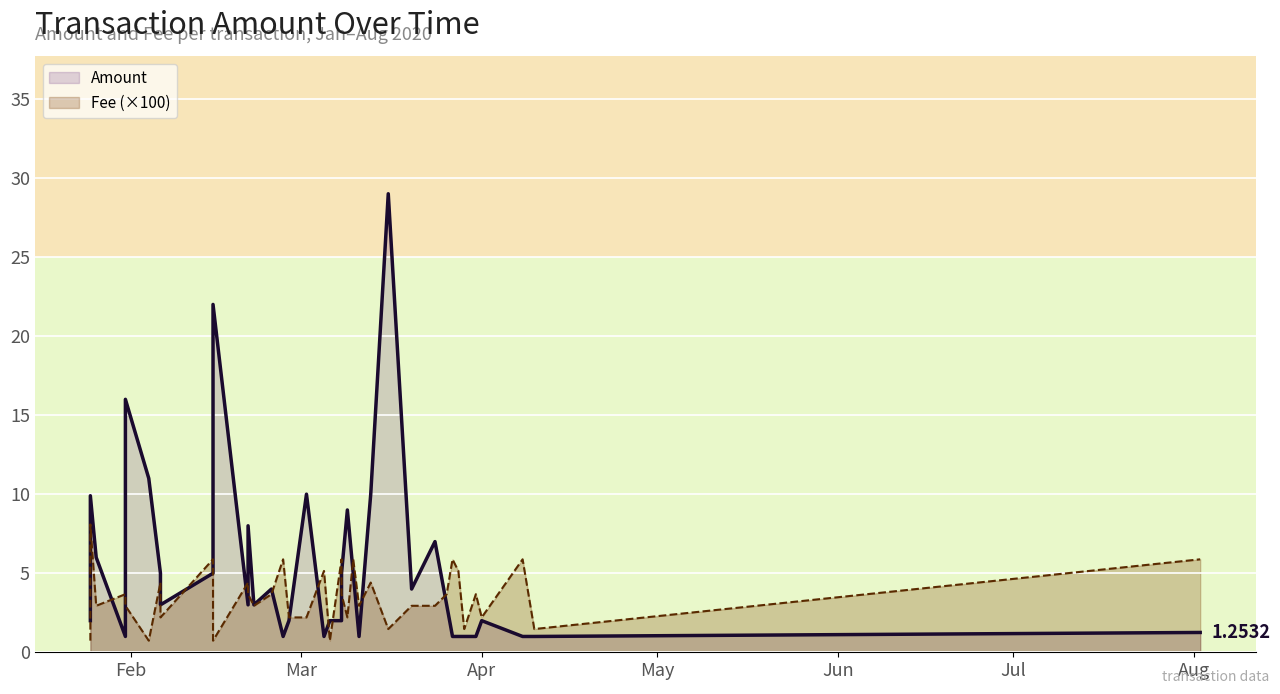

How many distinct data groups are displayed?

2